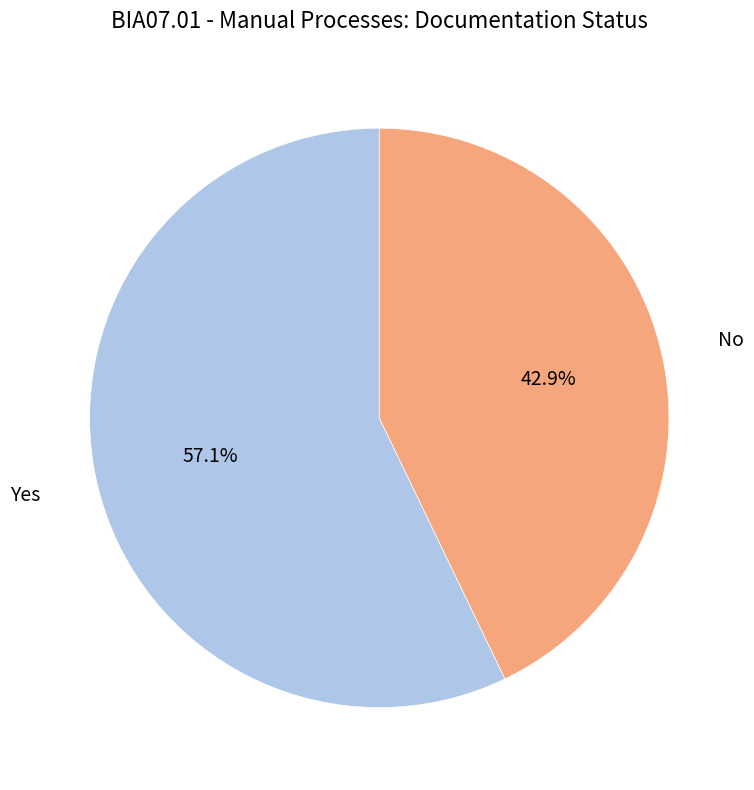

How many slices are in this pie chart?

2